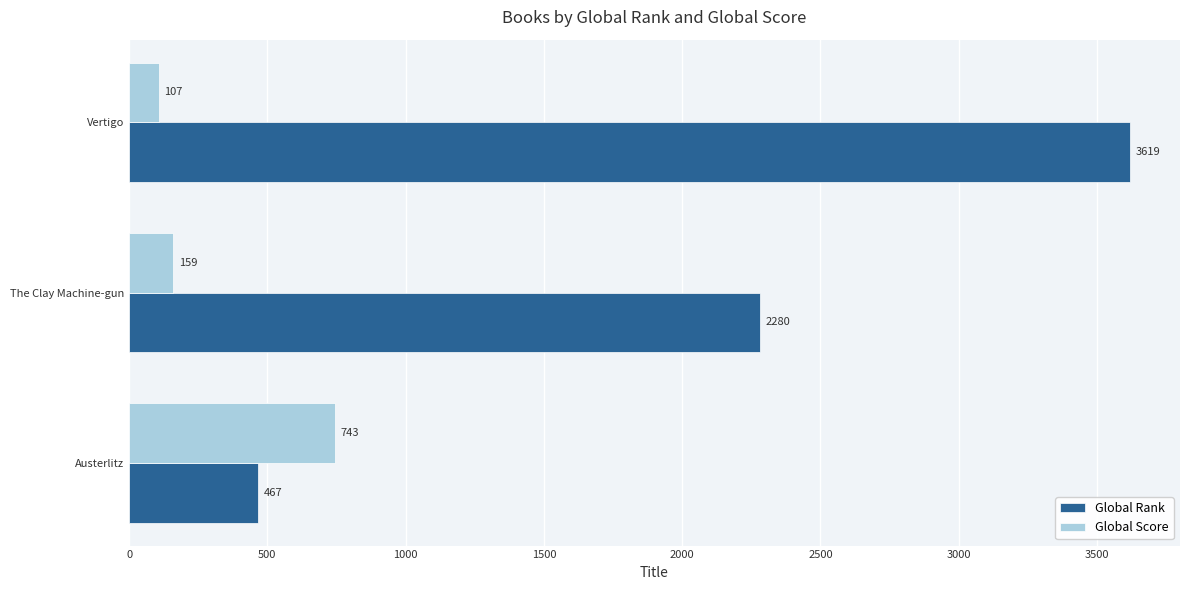

How many data points in Global Rank are less than 2280?

1